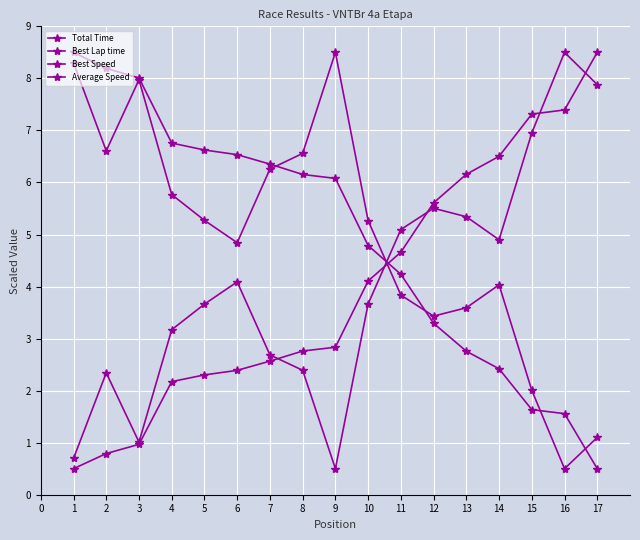

What is the sum of all Total Time values?

67.5